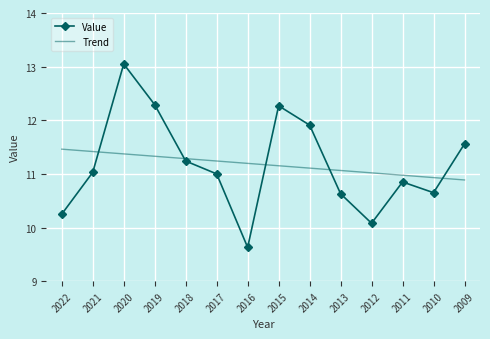

Where is the first local maximum for Value?

2020